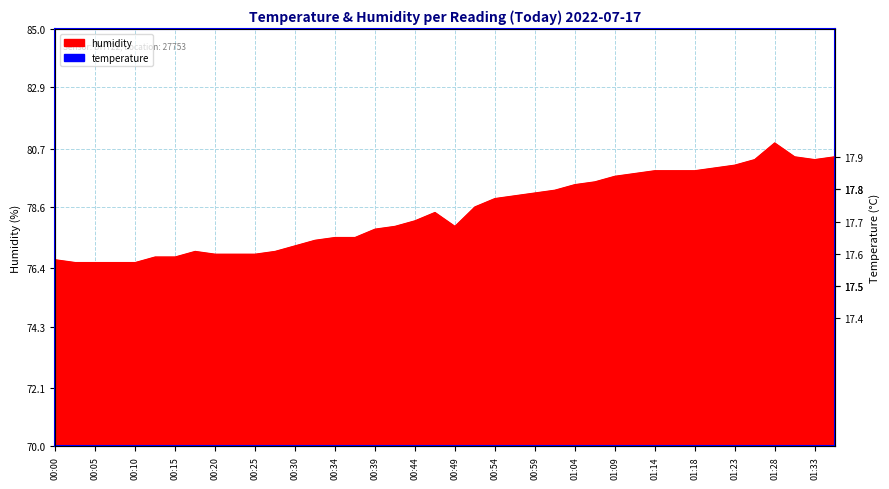

What is the minimum value shown in the chart?

17.5